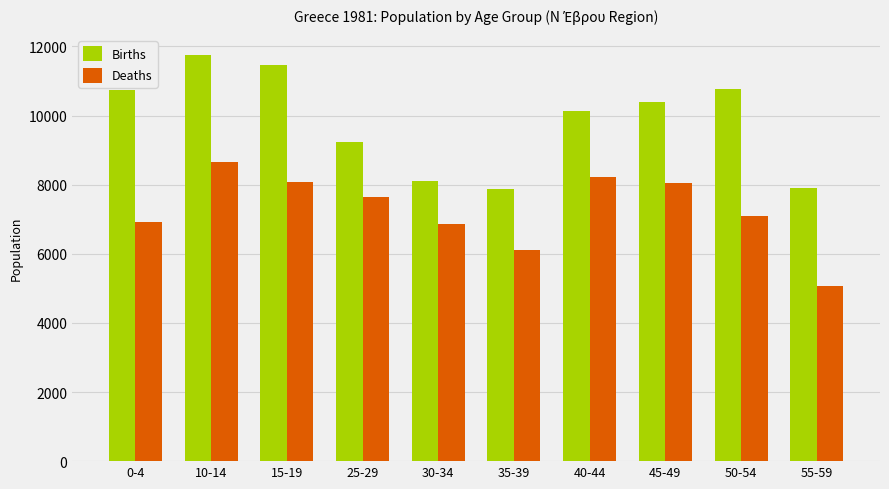

Is it true that Births equals 2053 at 55-59?

False